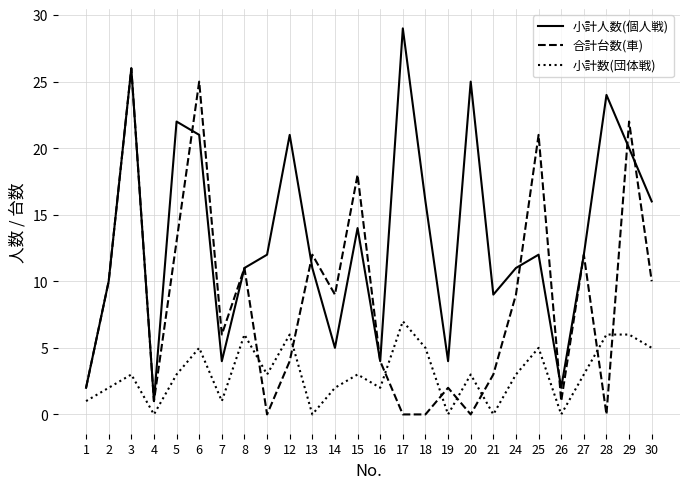

What is the maximum value shown in the chart?

29